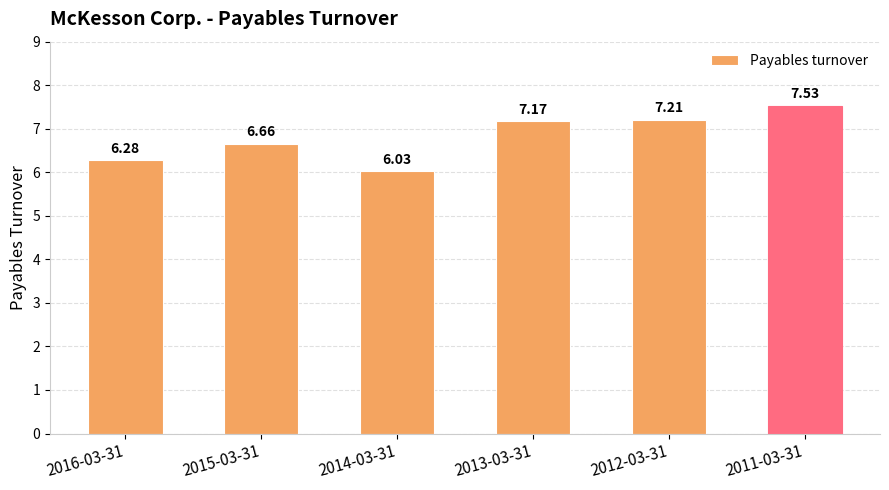

Read the value at 2016-03-31.

6.3